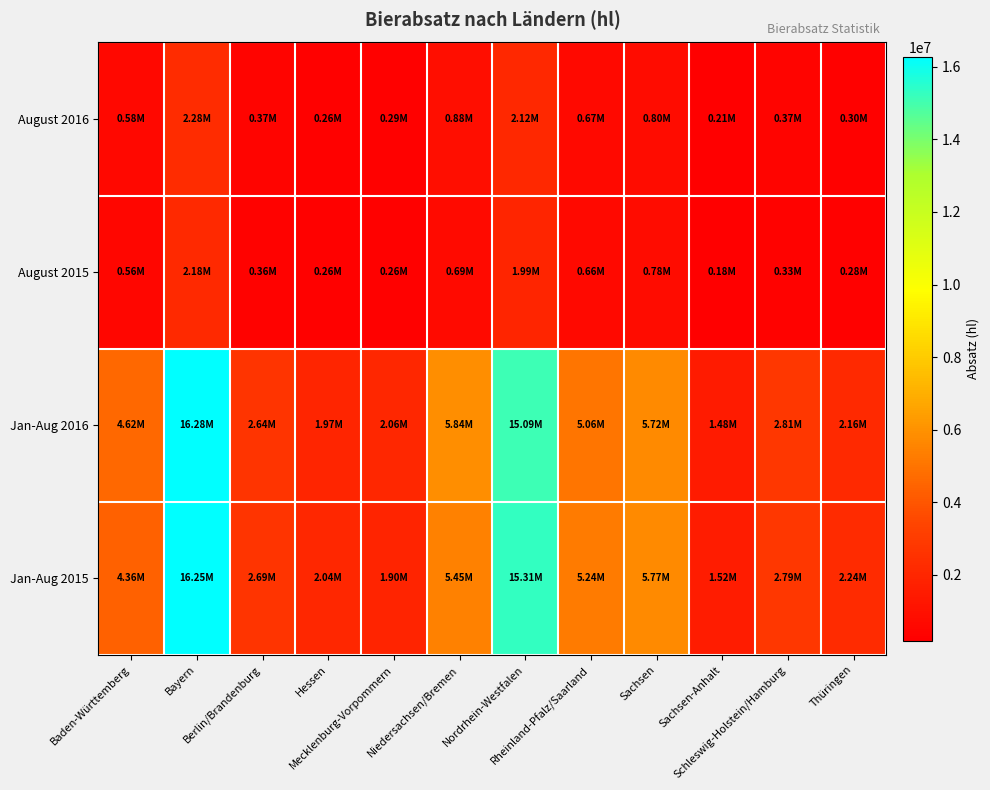

What is the difference between the highest and lowest values at Berlin/Brandenburg?

2320743.8